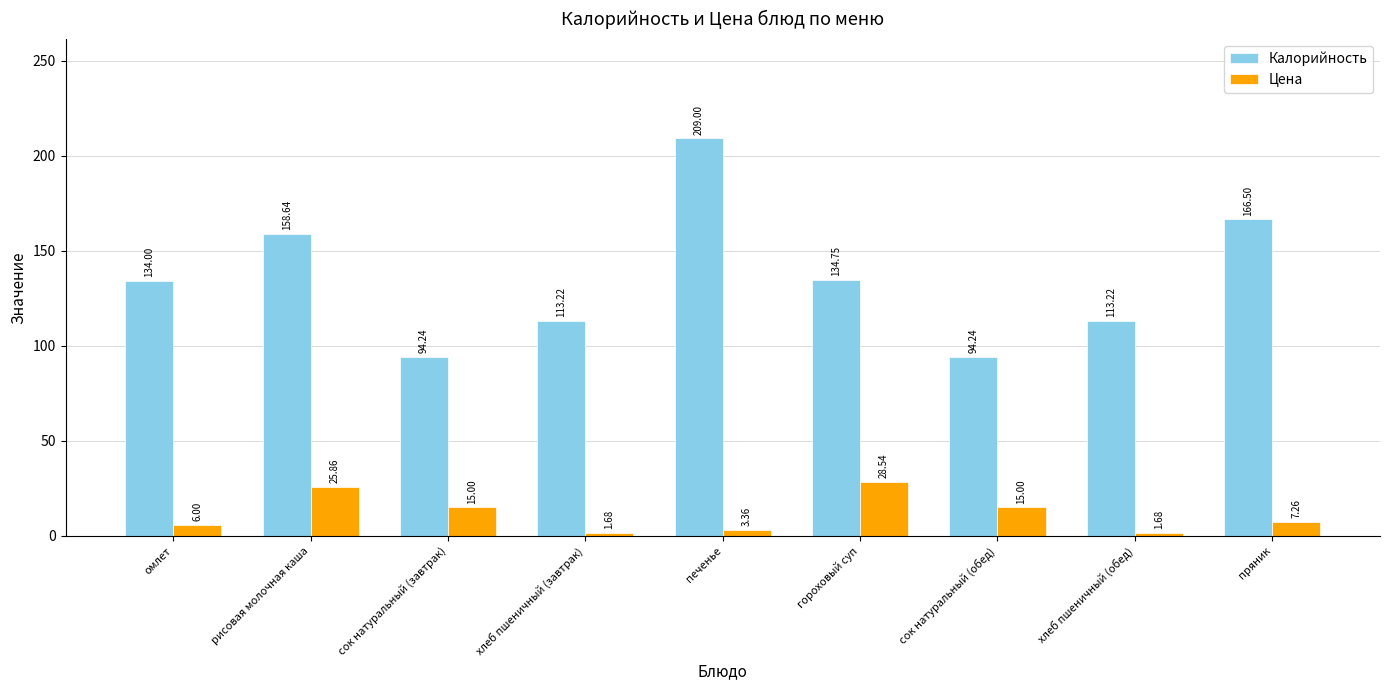

Which series has the largest total across all categories?

Калорийность